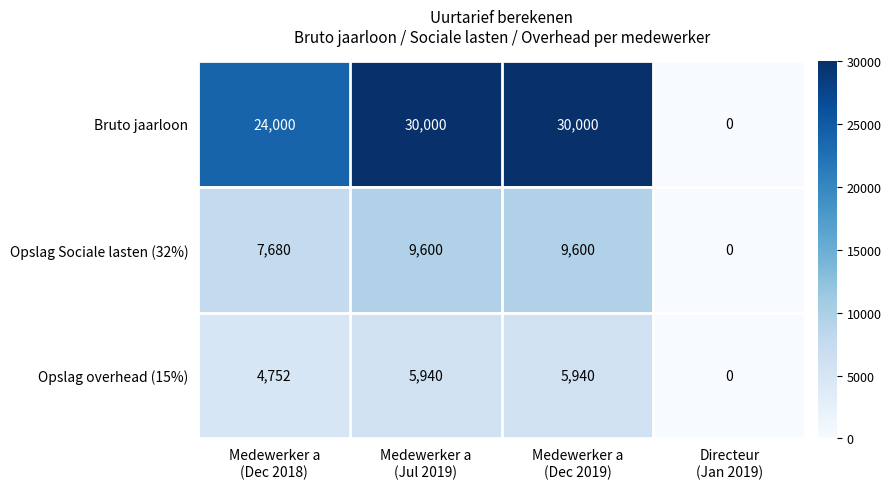

Rank the series by their average value, from lowest to highest.

Opslag overhead (15%), Opslag Sociale lasten (32%), Bruto jaarloon